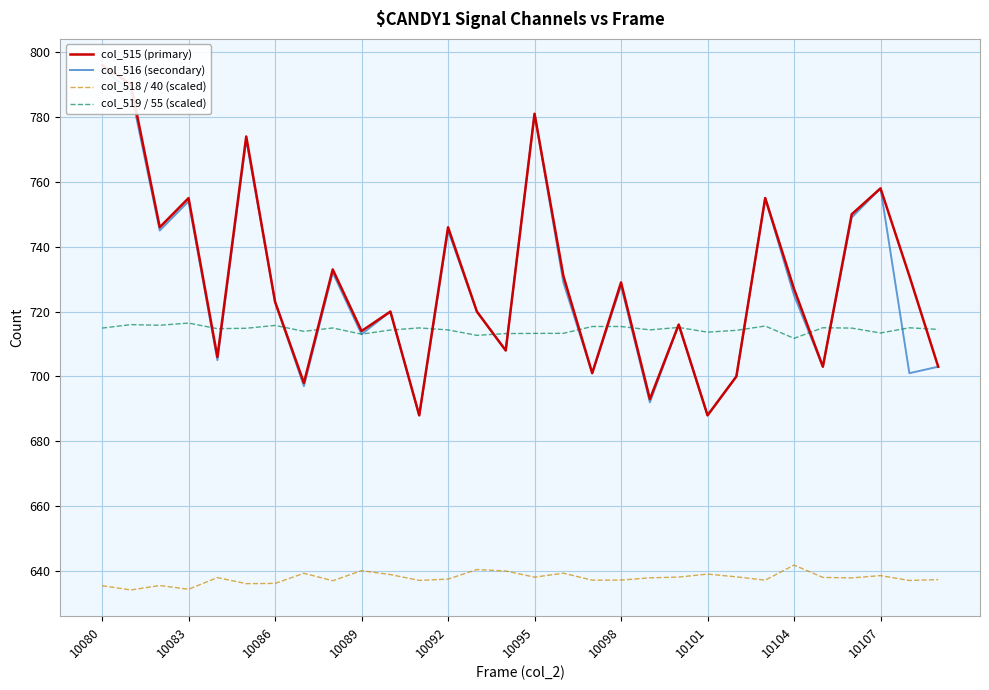

What is the maximum value for col_519 / 55 (scaled)?

716.5